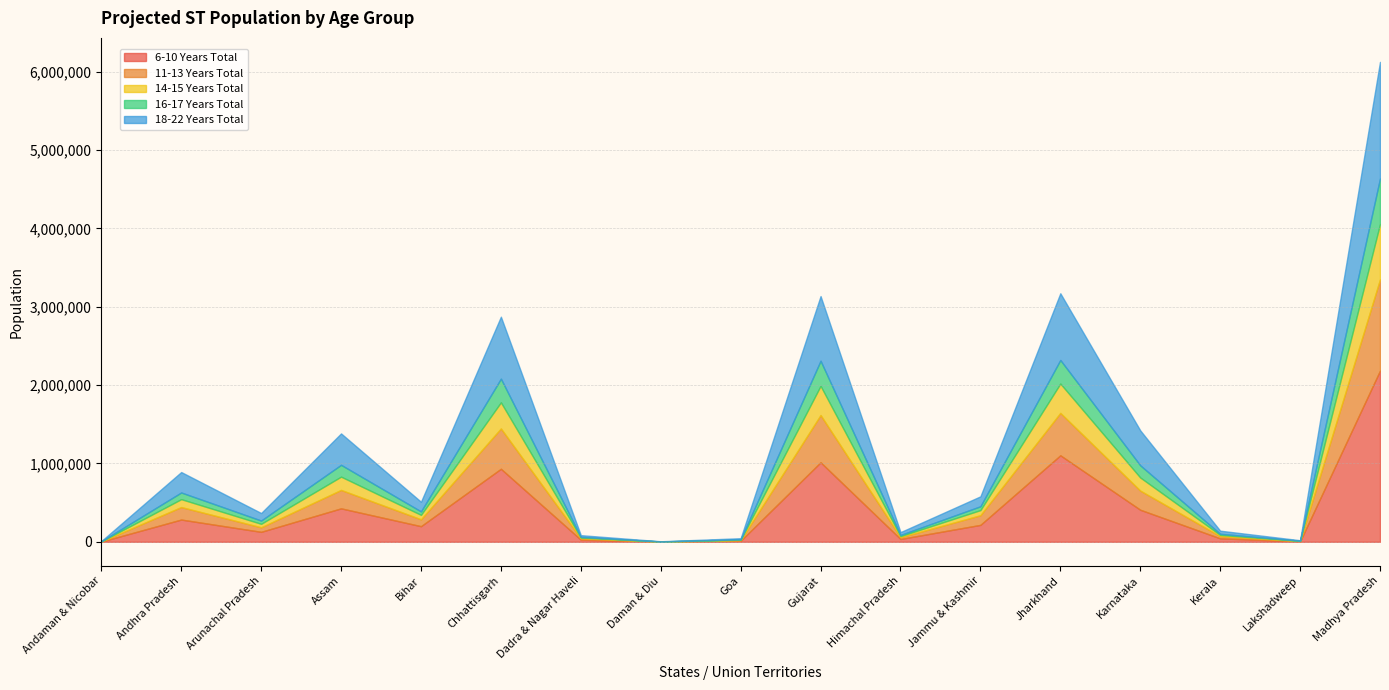

What is the label of the 13th point from the left?

Jharkhand